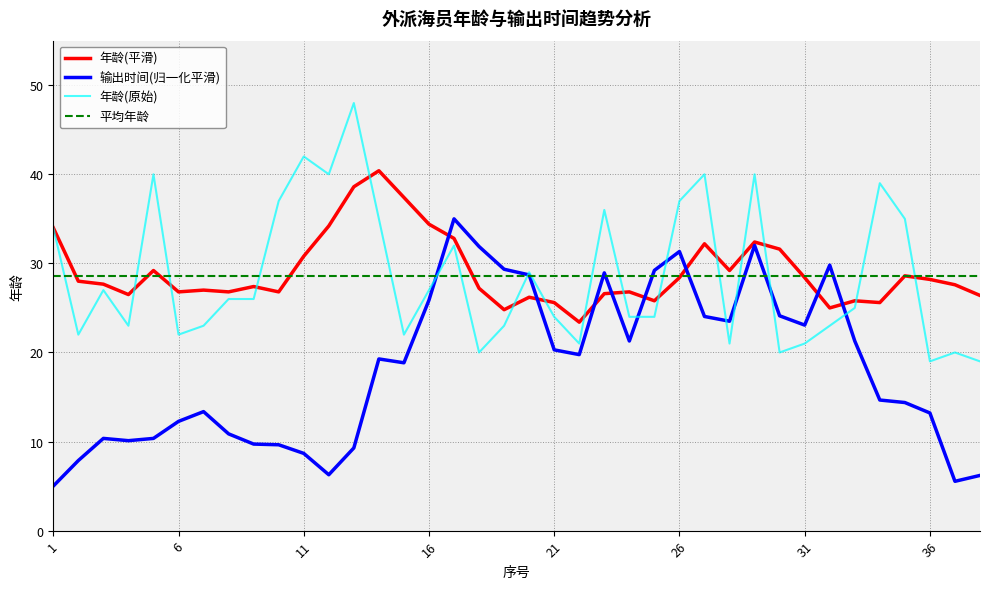

What is the minimum value shown in the chart?

5.0